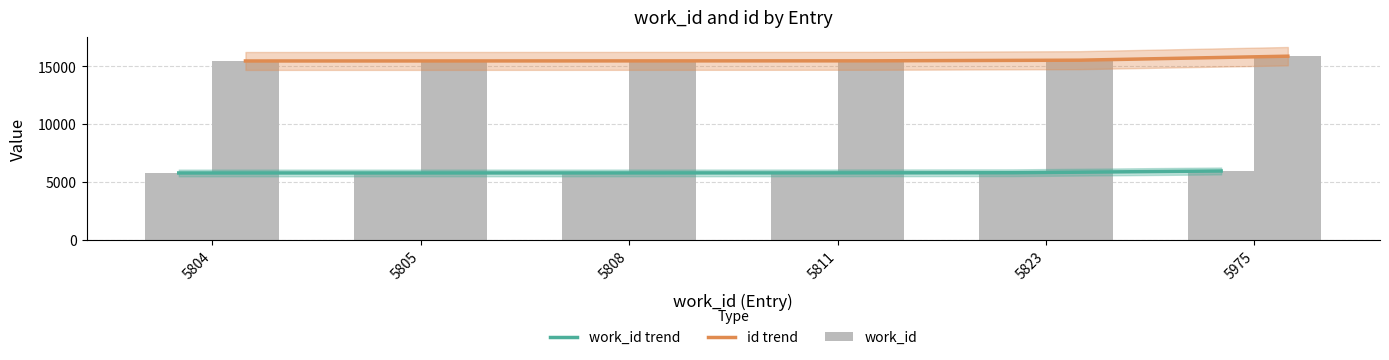

What are all the series names shown in the legend?

work_id trend, id trend, work_id